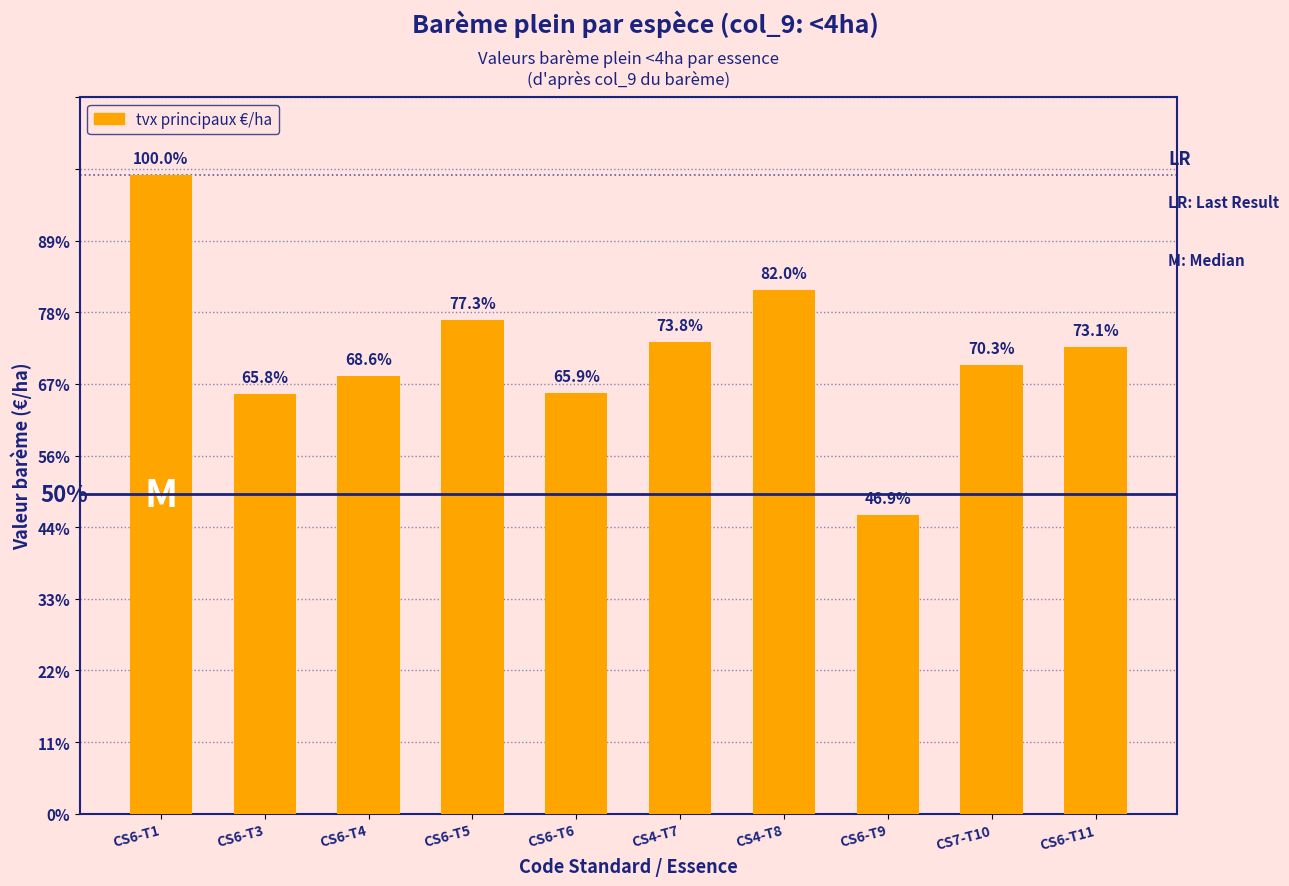

What is the change in value from CS6-T3 to CS6-T9?

-1349